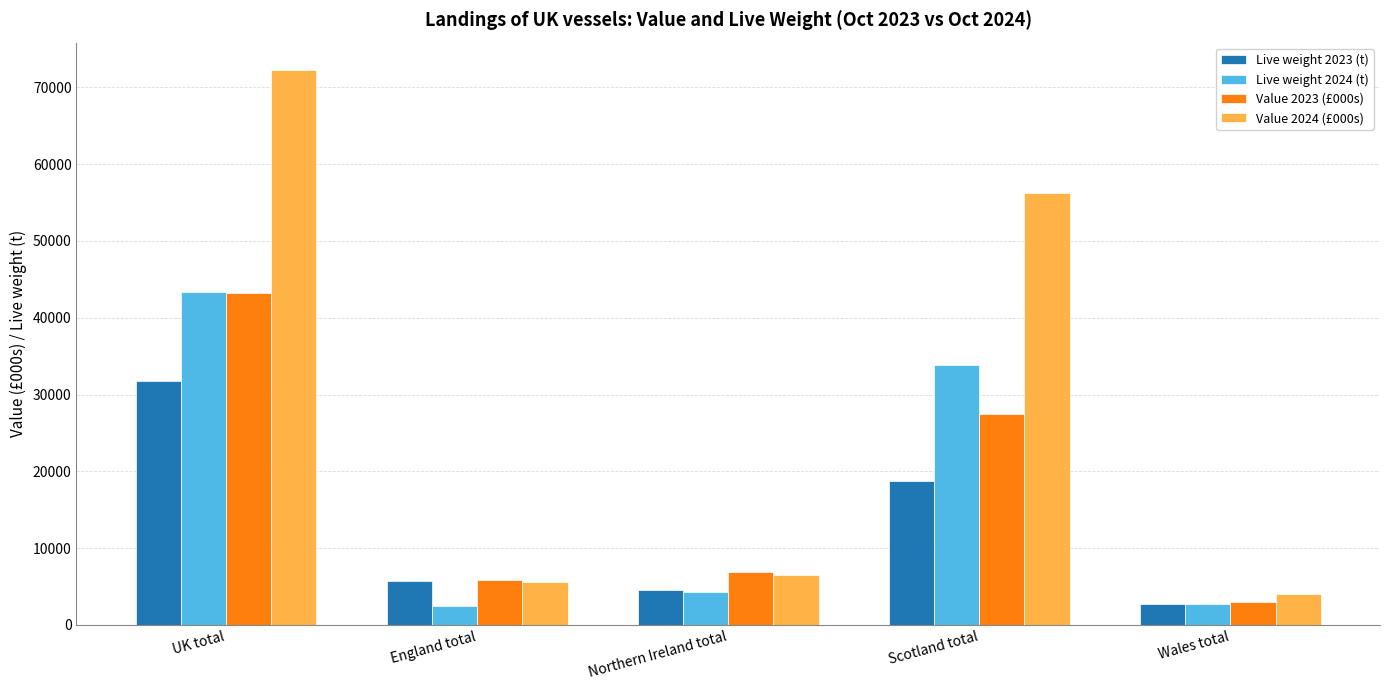

What is the label of the 3rd bar from the right?

Northern Ireland total